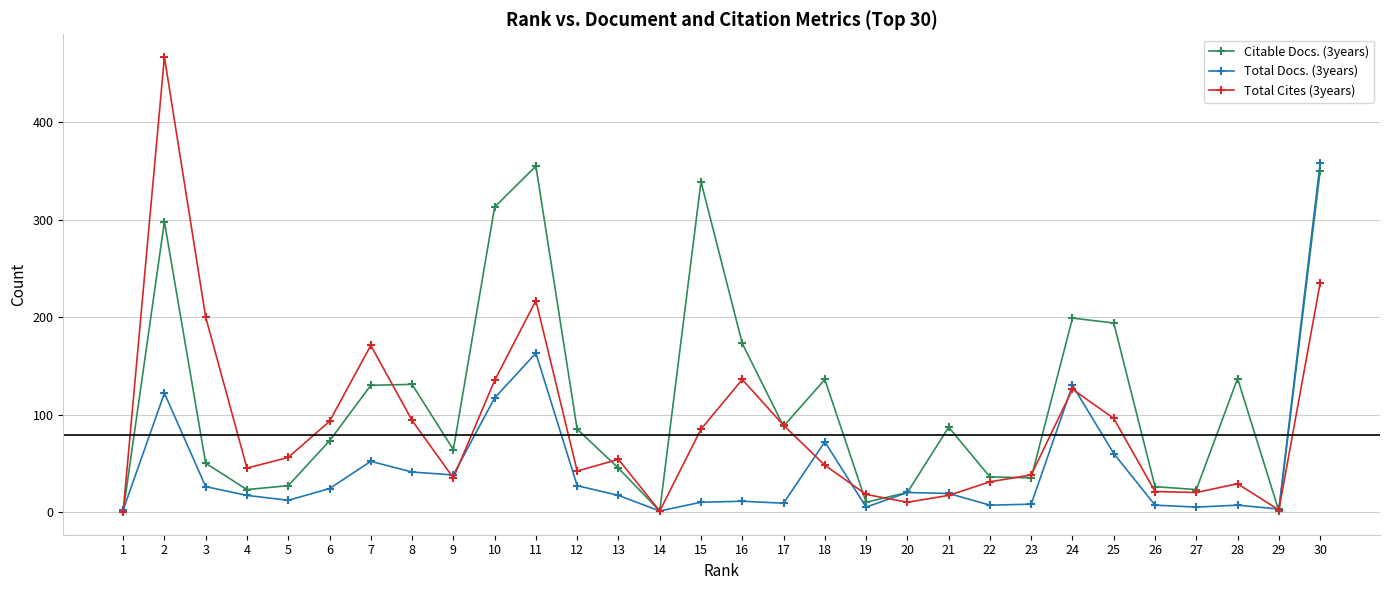

Which series has the largest total across all categories?

Citable Docs. (3years)